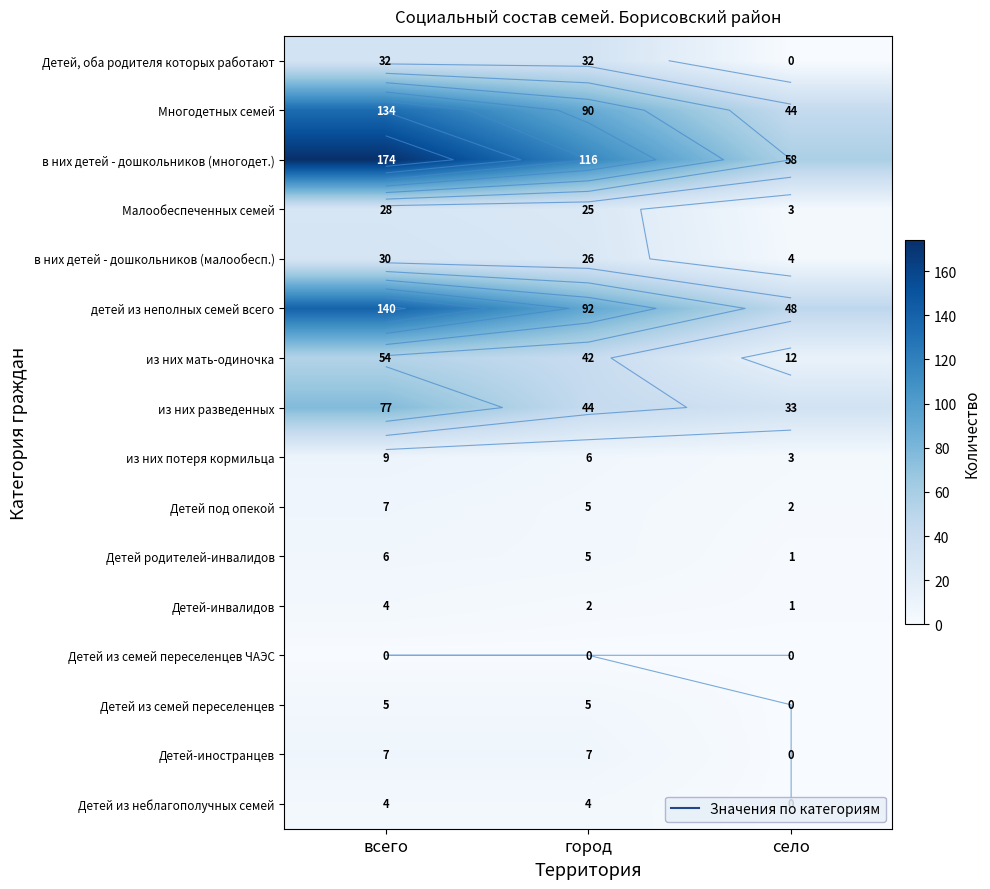

What is the difference between the из них разведенных values at село and город?

11